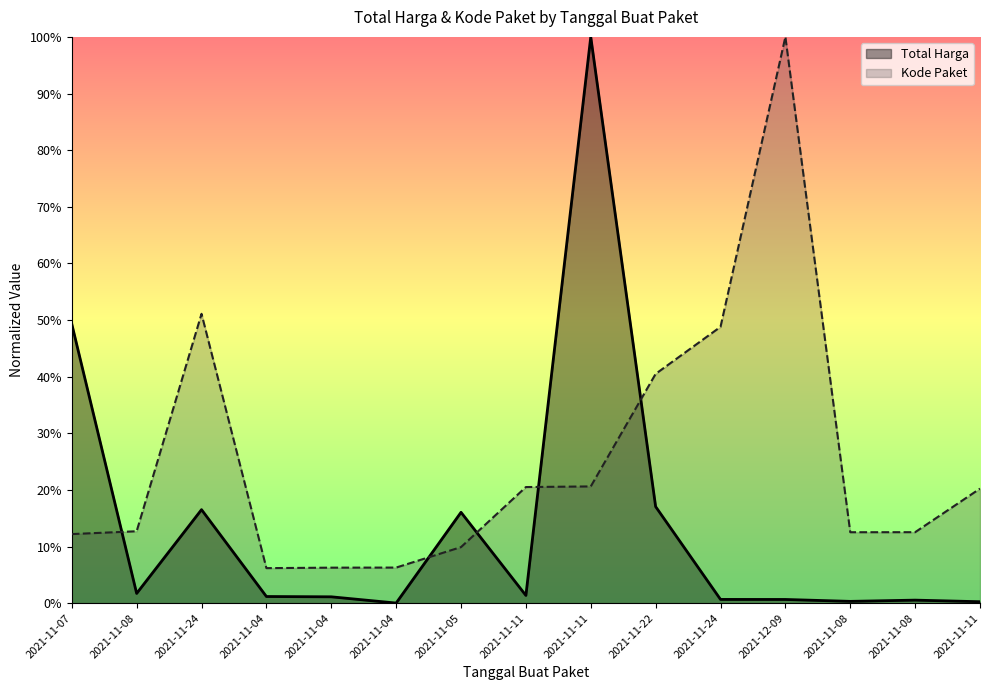

What is the difference between the Total Harga values at 2021-11-11 and 2021-11-04?

1.0